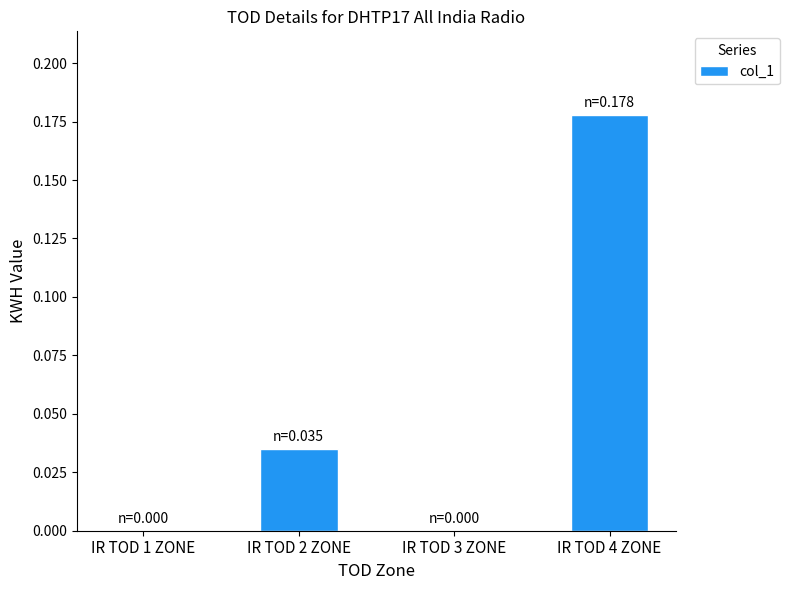

The chart shows a value of -0.1 at IR TOD 1 ZONE. True or false?

False